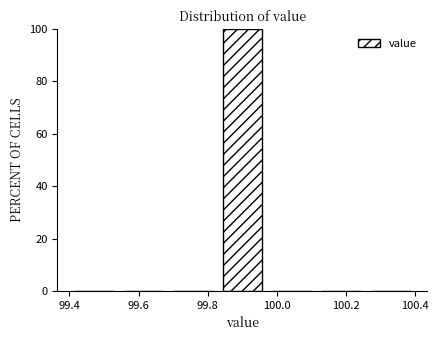

How tall is the bar that spans 99.82 to 99.98 on the x-axis? Neither the bar edges nor the heights are printed on the chart, so give them approximately, as read against the axes.

100